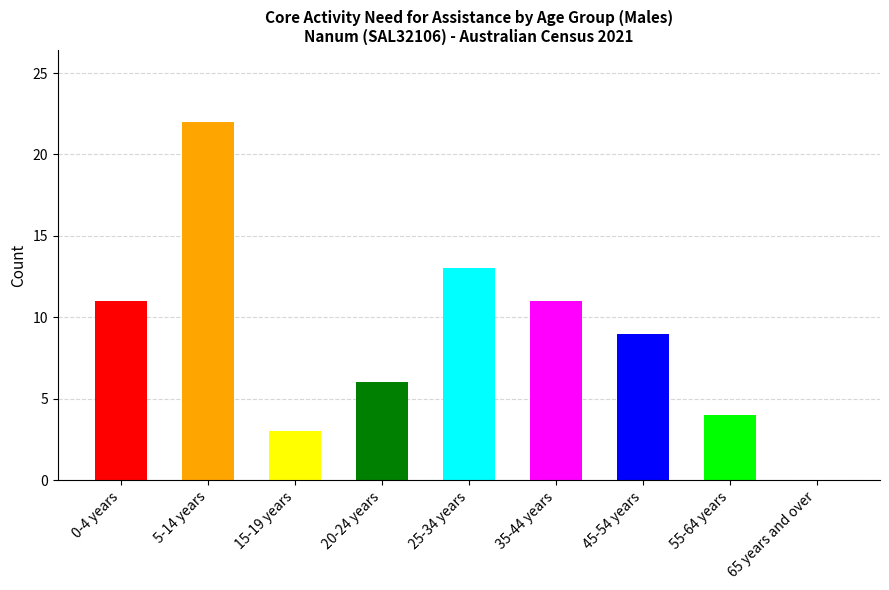

How many data points in Does not have need for assistance are less than 9?

4